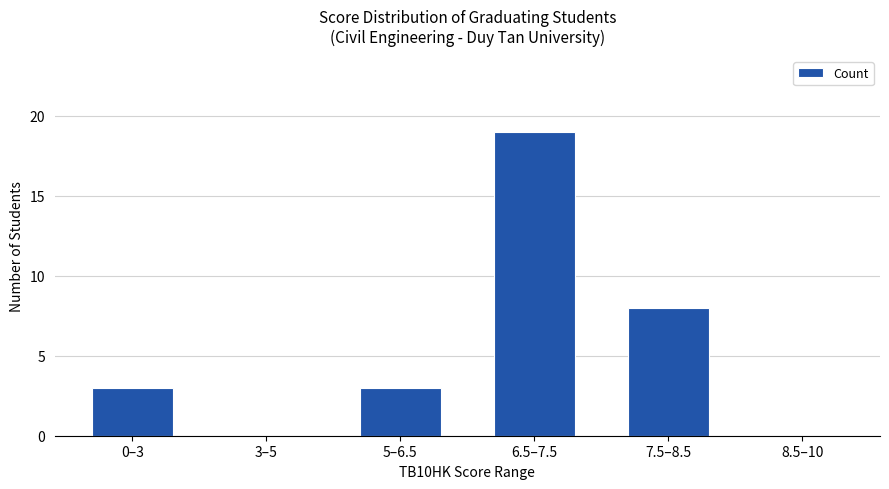

Where is the data nearest to the value 9?

7.5–8.5